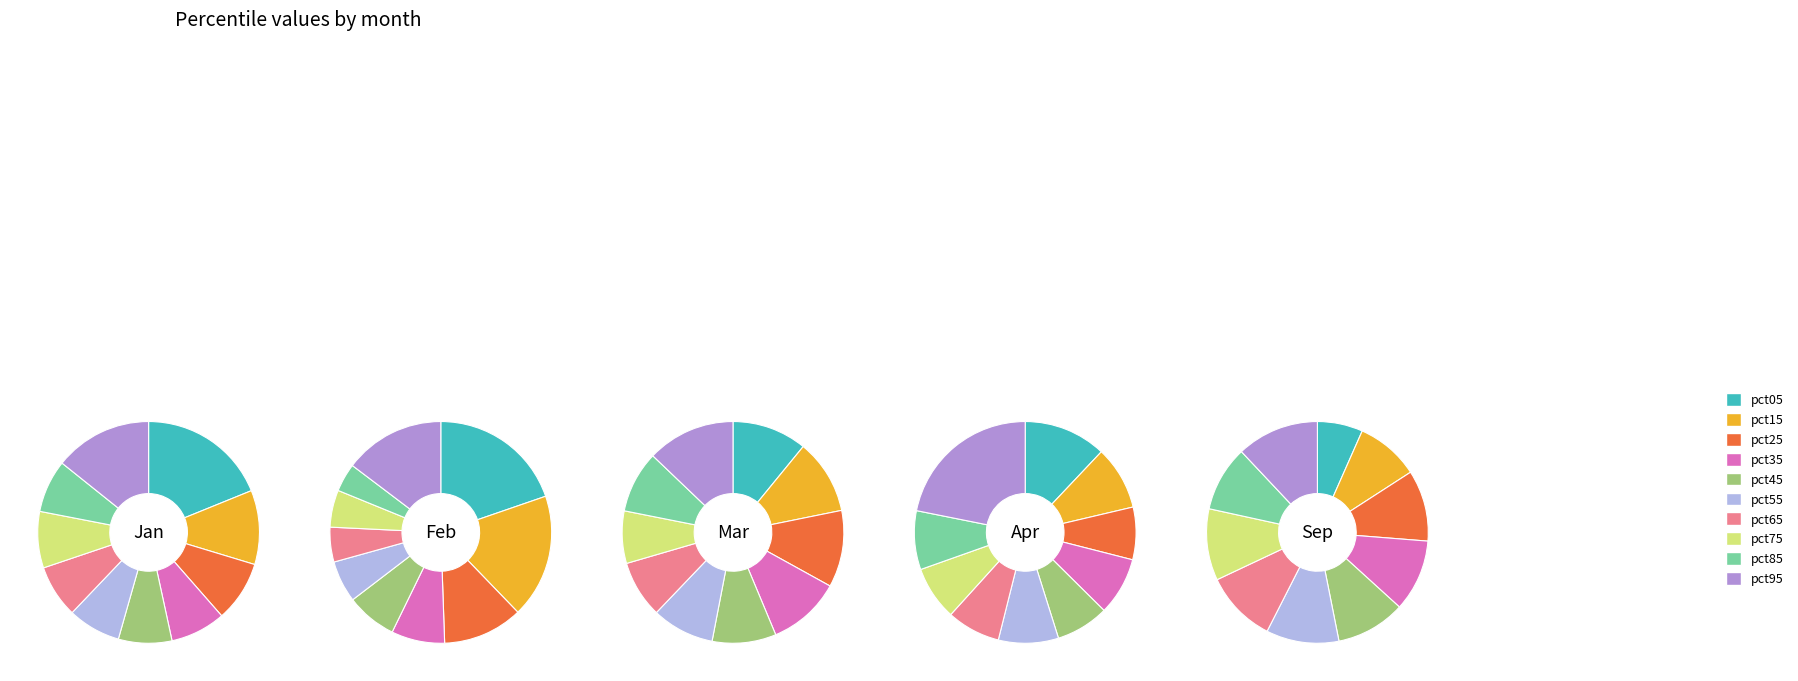

Which slice is the largest?

pct05